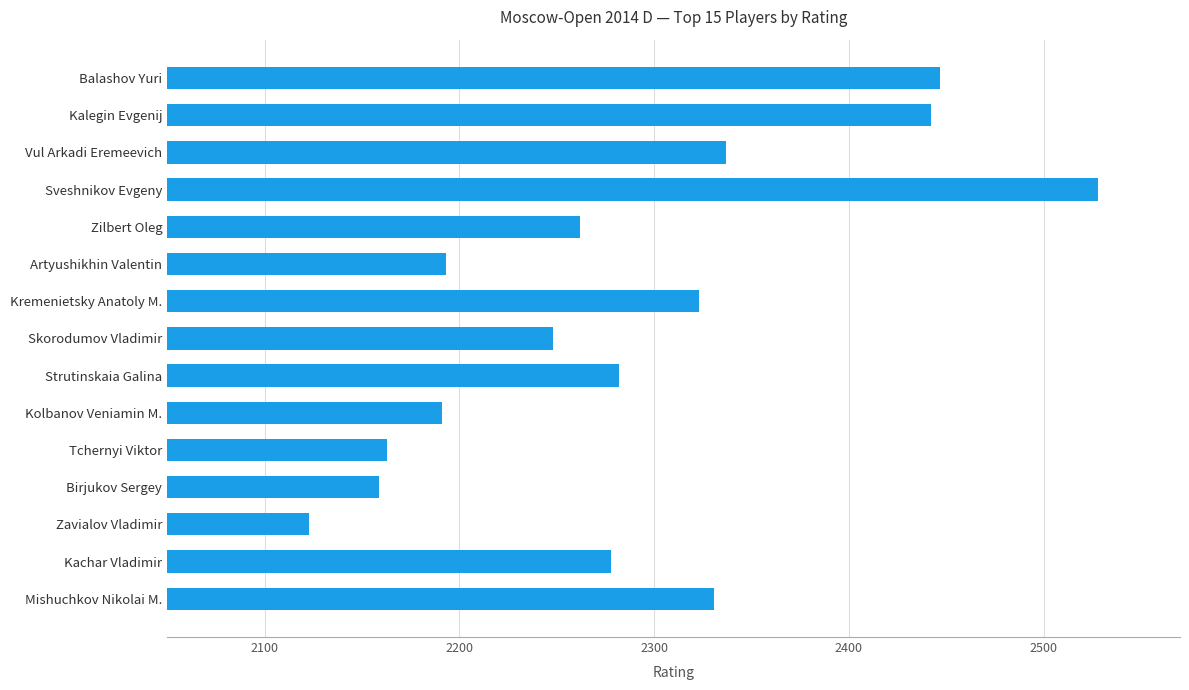

What position from the top is Mishuchkov Nikolai M.?

15